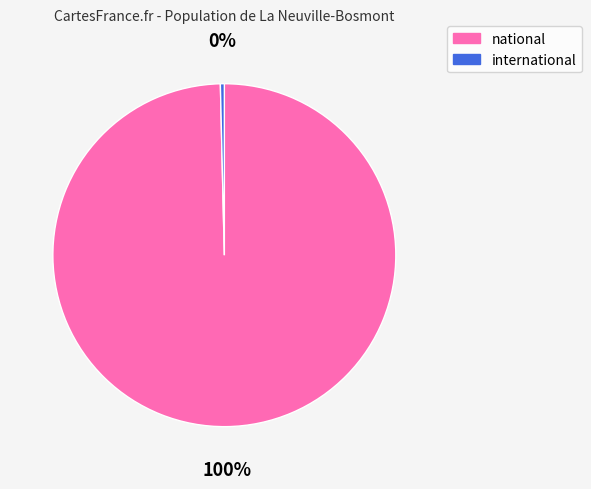

Rank the categories by value from highest to lowest.

national, international